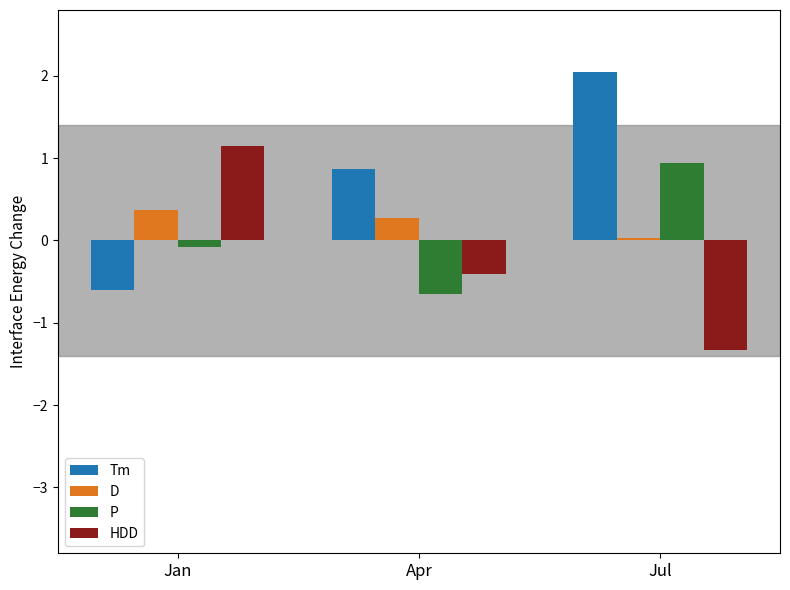

The value of Tm at Apr is 0.9. True or false?

True